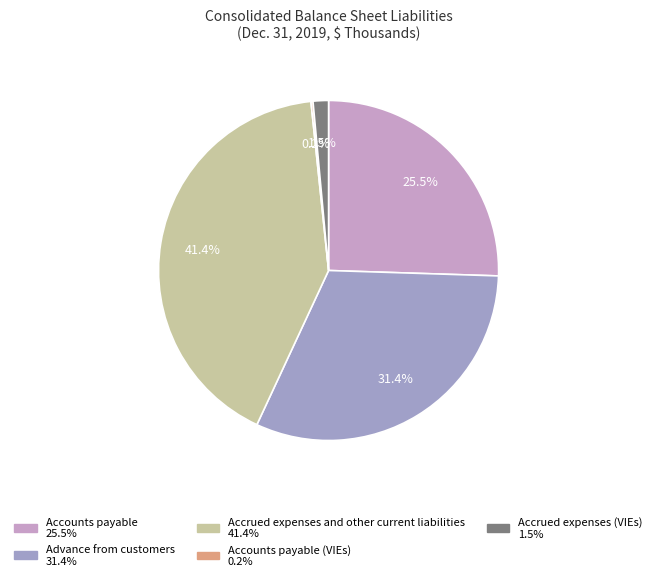

Rank the categories by value from highest to lowest.

Accrued expenses and other current liabilities, Advance from customers, Accounts payable, Accrued expenses (VIEs), Accounts payable (VIEs)